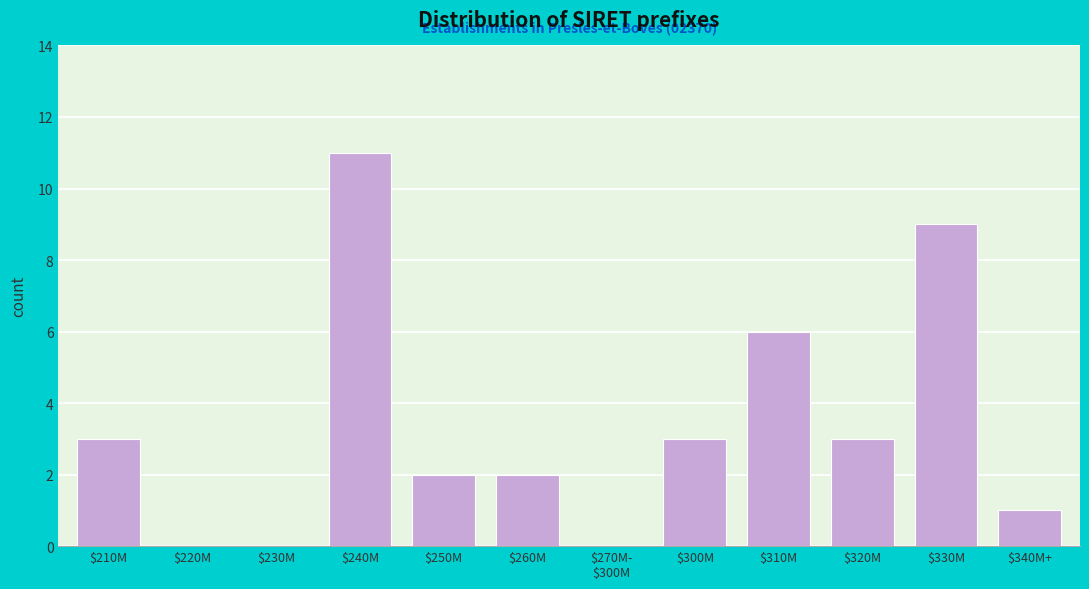

What is the sum of all values?

40